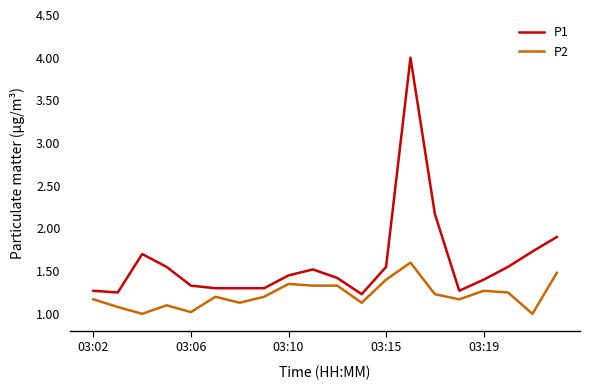

True or false: P2 and P1 cross at least once.

False